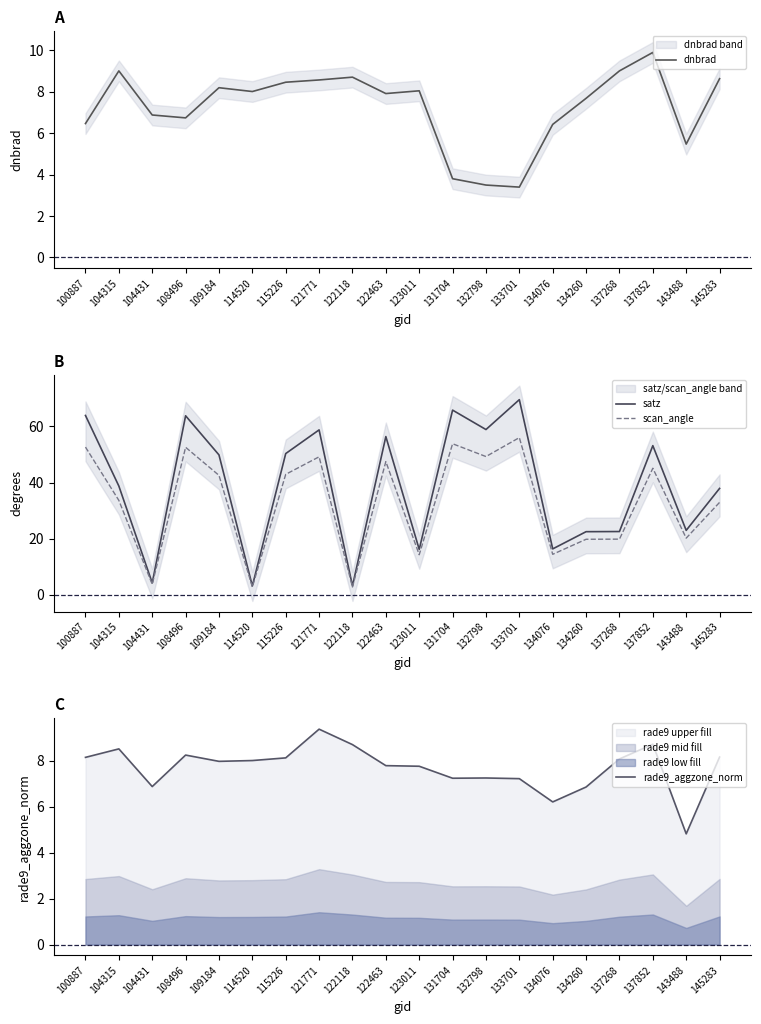

In satz, how many points are lower than both neighbors (excluding endpoints)?

7